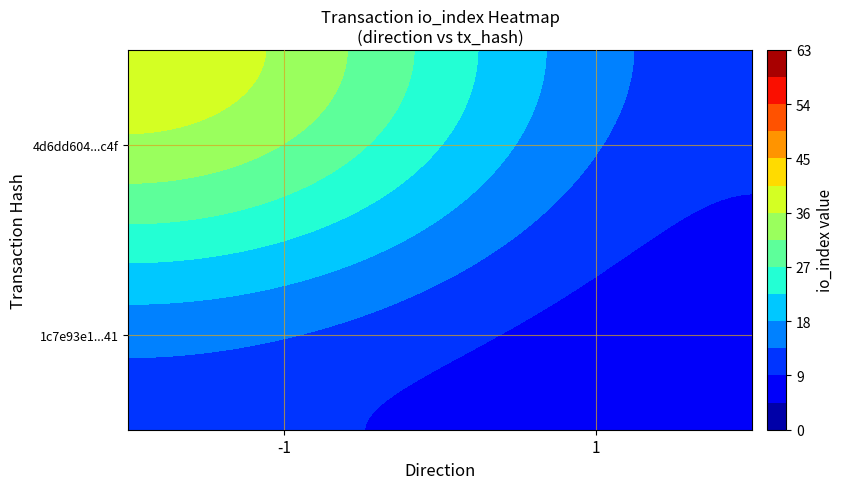

What is the sum of all 4d6dd604ad5ea52364f467f8154237569134c4f values?

62